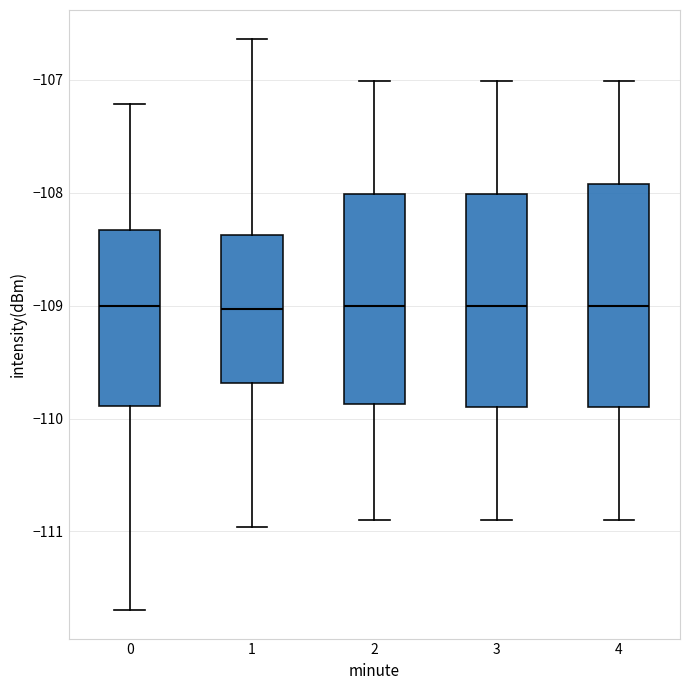

Reading left to right, transcribe this box plot: for each box, give where its median line is, the range the box spans, and where its two whiskers end, as read against the y-axis. The values are not printed on the chart, so give them approximately, as read against the axis.

0: median -109.0, box -109.9 to -108.3, whiskers -111.7 to -107.2
1: median -109.0, box -109.7 to -108.4, whiskers -111.0 to -106.6
2: median -109.0, box -109.9 to -108.0, whiskers -110.9 to -107.0
3: median -109.0, box -109.9 to -108.0, whiskers -110.9 to -107.0
4: median -109.0, box -109.9 to -107.9, whiskers -110.9 to -107.0